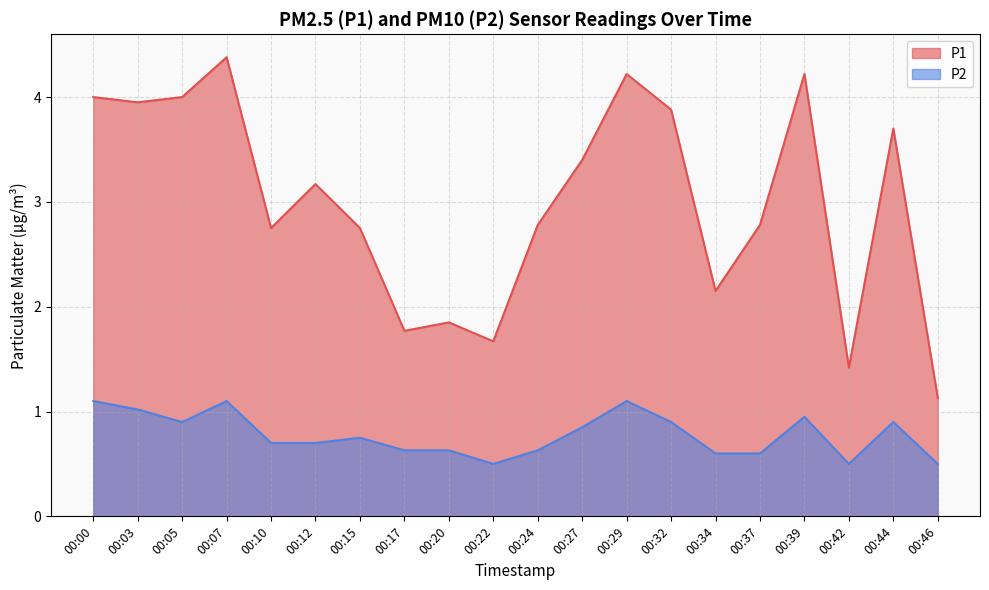

True or false: P2 and P1 intersect in this chart.

False